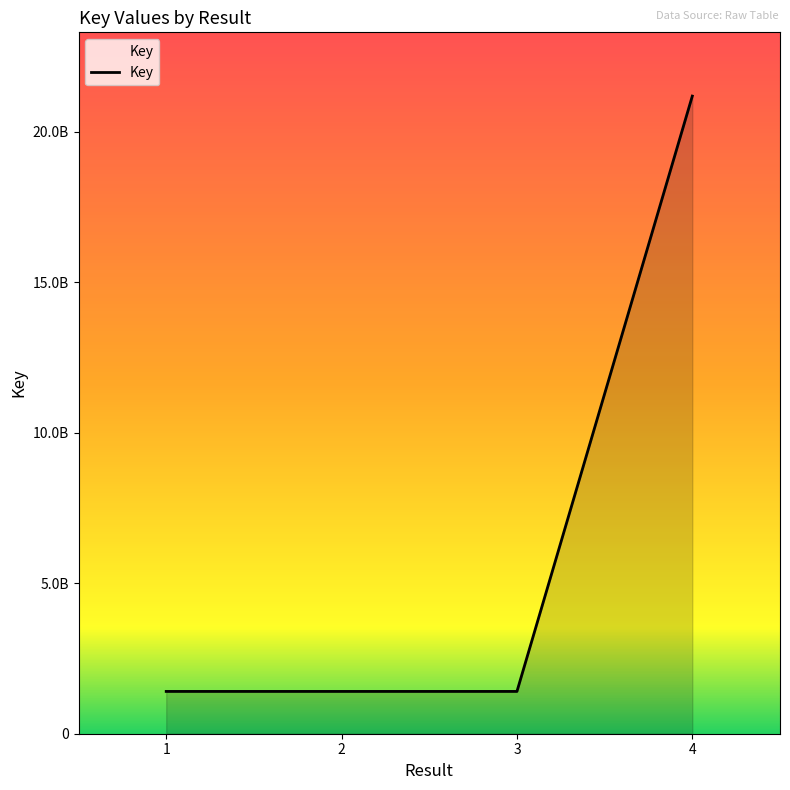

Does the chart display data point markers on the line(s)?

No